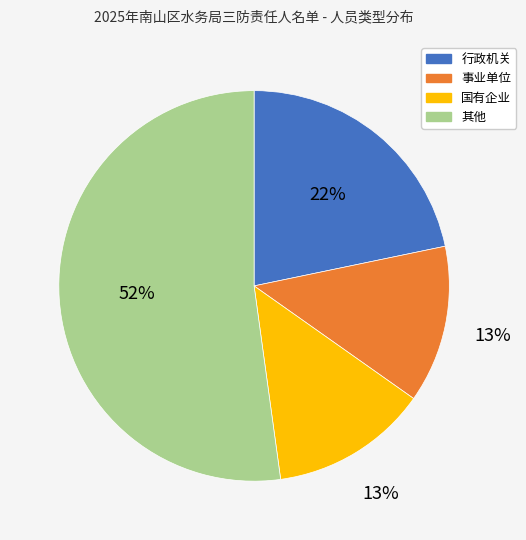

The 事业单位 slice represents 13% of the pie. True or false?

True